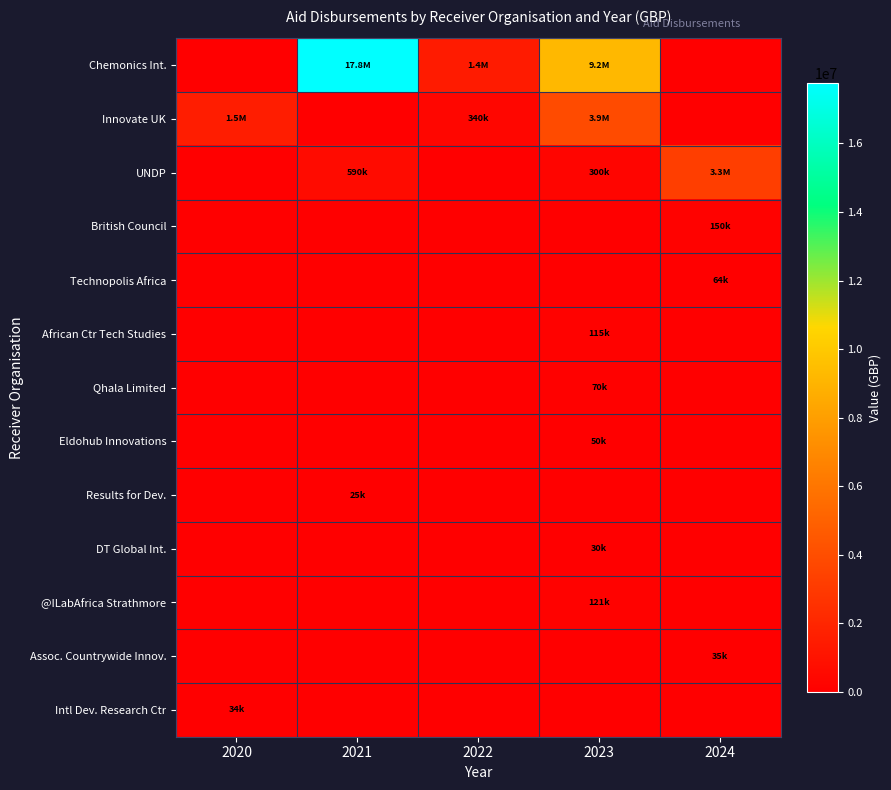

Reading left to right, extract all data points from this chart.

Chemonics Int.: 2020=0.0	2021=17754891.0	2022=1435839.0	2023=9192328.0	2024=0.0
Innovate UK: 2020=1492901.0	2021=0.0	2022=339605.1	2023=3870396.1	2024=0.0
UNDP: 2020=0.0	2021=590000.0	2022=0.0	2023=300000.0	2024=3256980.0
British Council: 2020=0.0	2021=0.0	2022=0.0	2023=0.0	2024=150000.0
Technopolis Africa: 2020=0.0	2021=0.0	2022=0.0	2023=0.0	2024=64394.0
African Ctr Tech Studies: 2020=0.0	2021=0.0	2022=0.0	2023=115100.0	2024=0.0
Qhala Limited: 2020=0.0	2021=0.0	2022=0.0	2023=69923.8	2024=0.0
Eldohub Innovations: 2020=0.0	2021=0.0	2022=0.0	2023=49985.0	2024=0.0
Results for Dev.: 2020=0.0	2021=25000.0	2022=0.0	2023=0.0	2024=0.0
DT Global Int.: 2020=0.0	2021=0.0	2022=0.0	2023=29983.0	2024=0.0
@ILabAfrica Strathmore: 2020=0.0	2021=0.0	2022=0.0	2023=120920.0	2024=0.0
Assoc. Countrywide Innov.: 2020=0.0	2021=0.0	2022=0.0	2023=0.0	2024=35000.0
Intl Dev. Research Ctr: 2020=33937.0	2021=0.0	2022=0.0	2023=0.0	2024=0.0